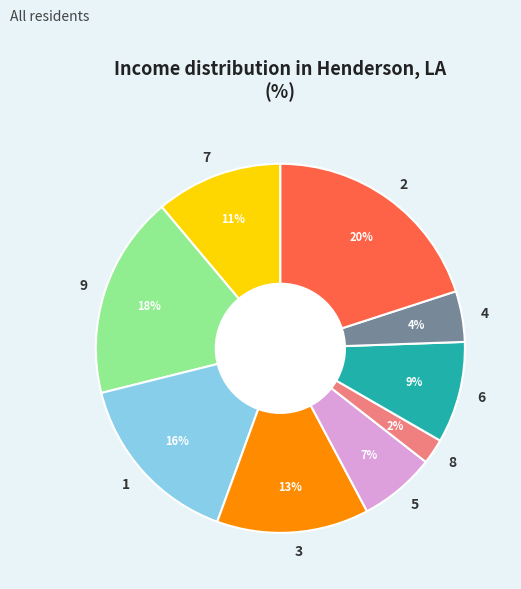

To the nearest percent, what percentage of the pie is 3?

13%